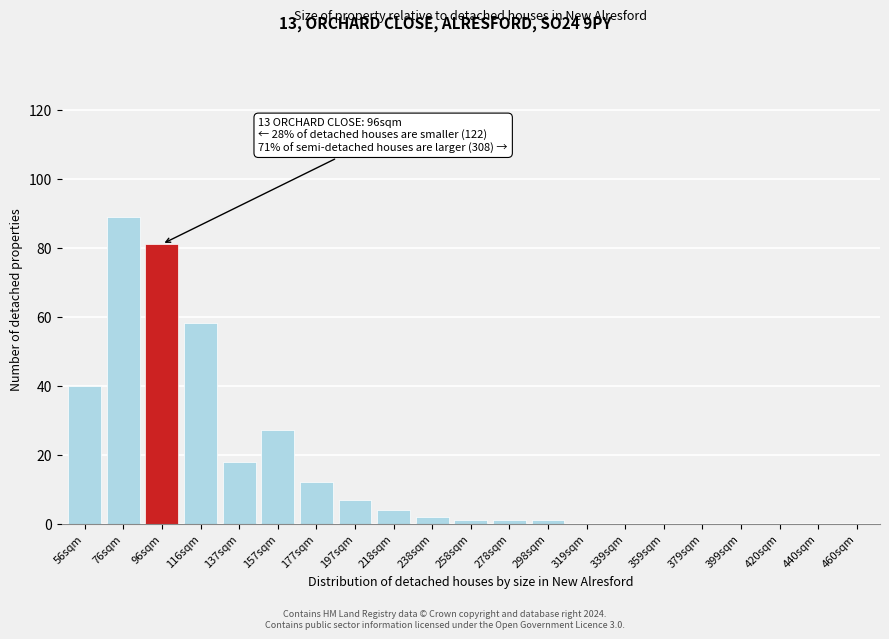

Reading left to right, list all the values displayed in this chart.

56sqm=40	76sqm=89	96sqm=81	116sqm=58	137sqm=18	157sqm=27	177sqm=12	197sqm=7	218sqm=4	238sqm=2	258sqm=1	278sqm=1	298sqm=1	319sqm=0	339sqm=0	359sqm=0	379sqm=0	399sqm=0	420sqm=0	440sqm=0	460sqm=0